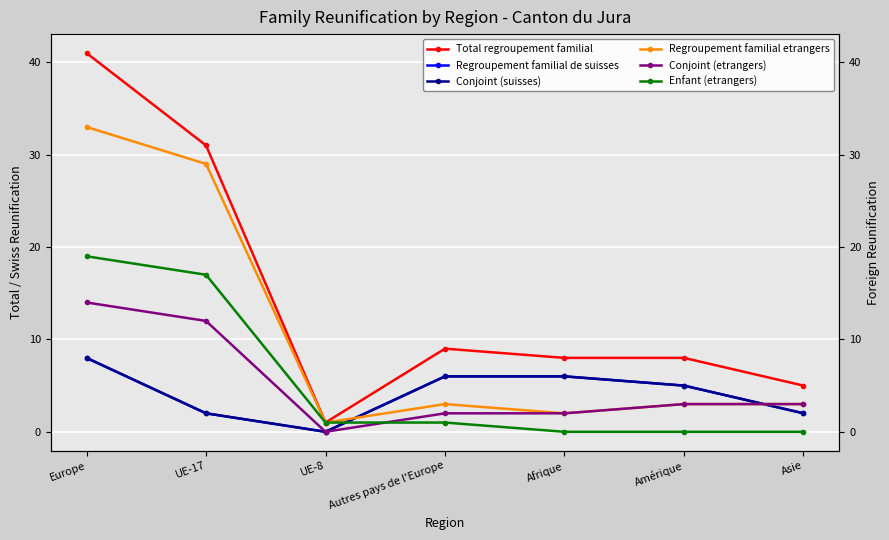

What is the approximate value of Regroupement familial de suisses at Asie?

2